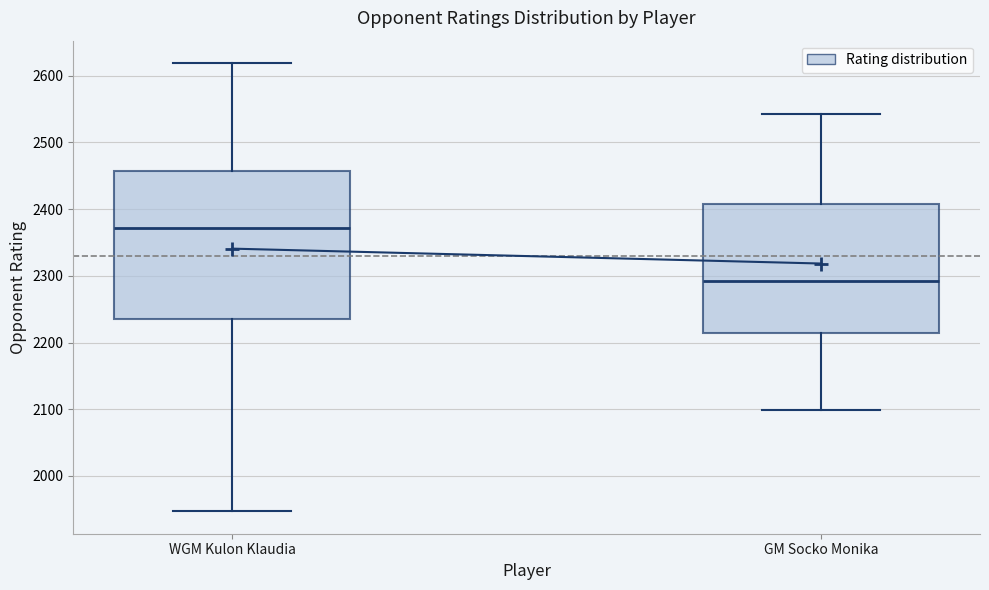

Where does the upper whisker of the box for WGM Kulon Klaudia end on the y-axis? The values are not printed on the chart, so give them approximately, as read against the axis.

2620